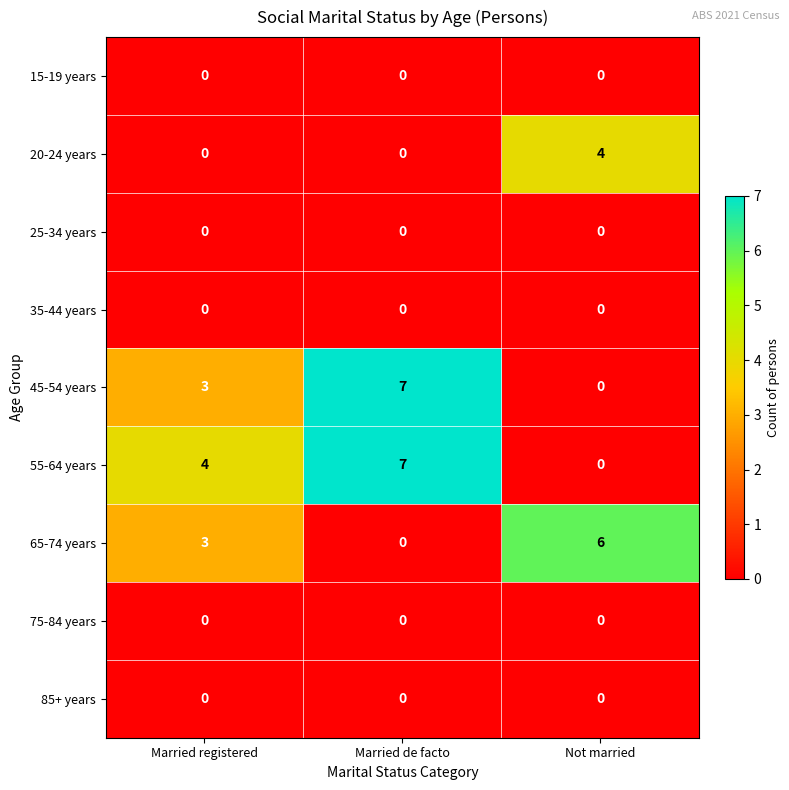

The 35-44 years series shows 0 at Married de facto. True or false?

True